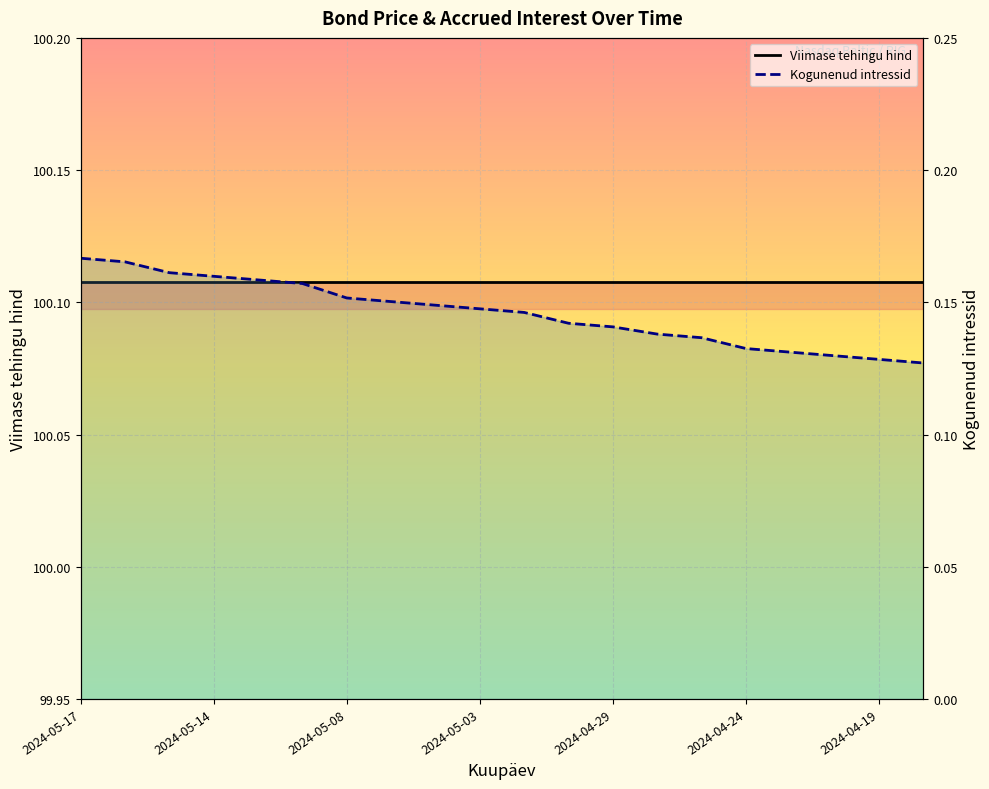

What is the label of the 1st point from the left?

2024-05-17